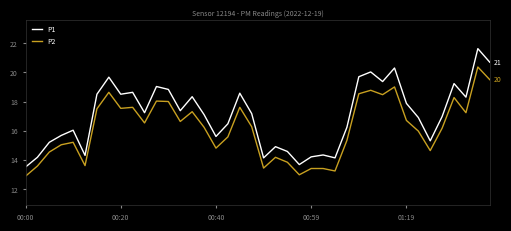

What are all the series names shown in the legend?

P1, P2